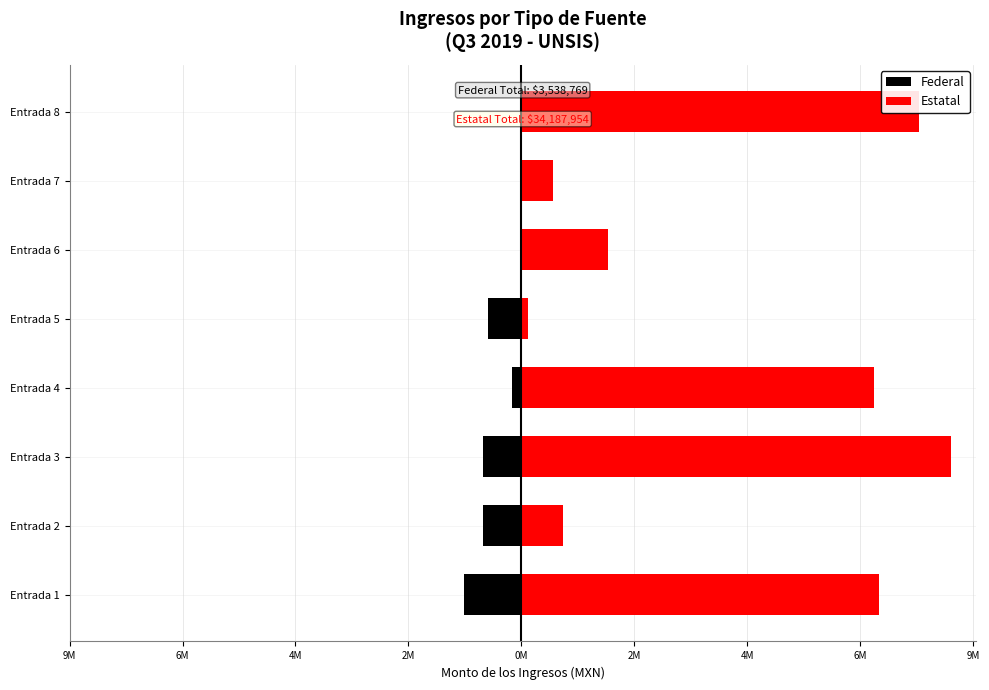

Between Entrada 4 and Entrada 2, which is larger?

Entrada 4